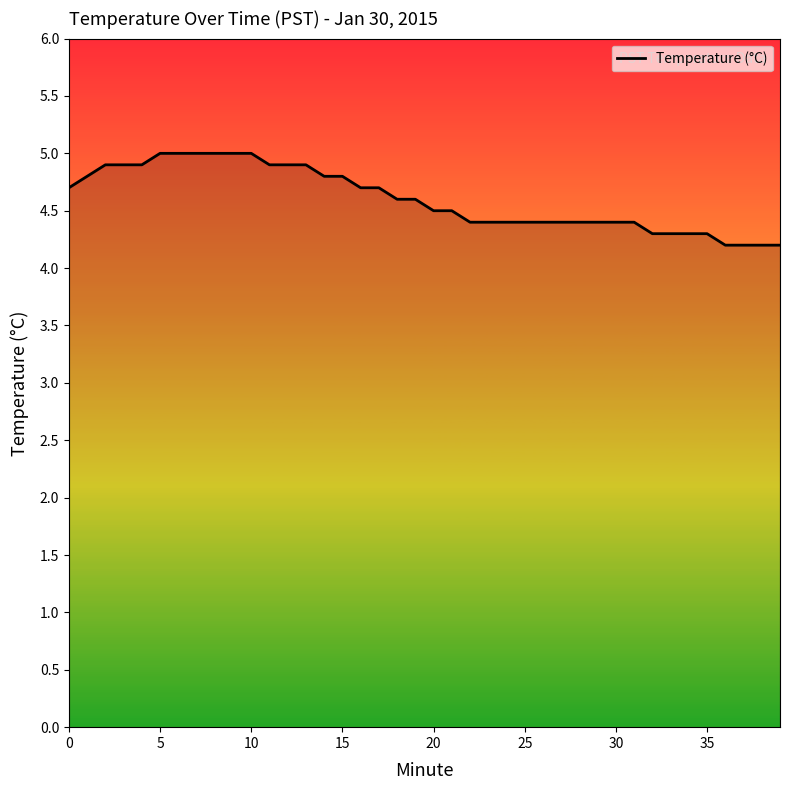

What is the minimum value shown in the chart?

4.2